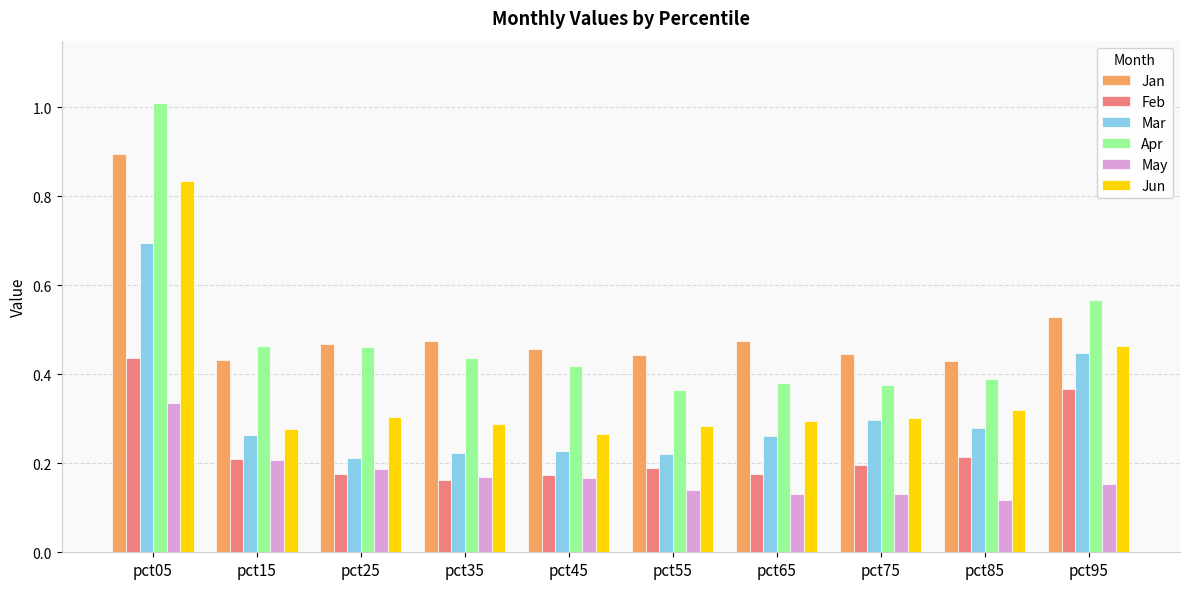

The value of Apr at pct85 is 0.6. True or false?

False